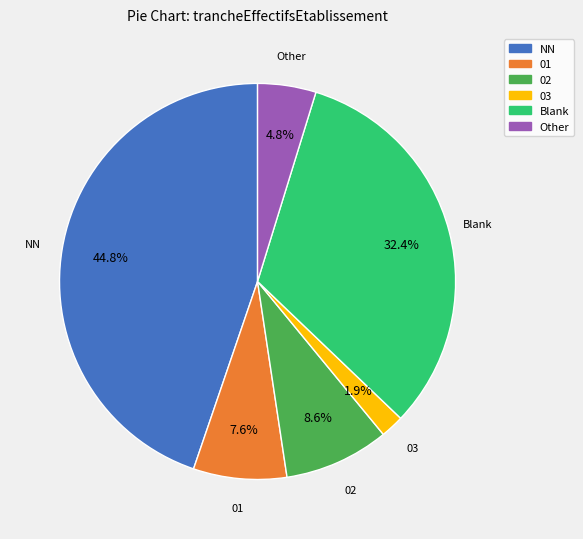

What is the smallest slice in the pie chart?

03